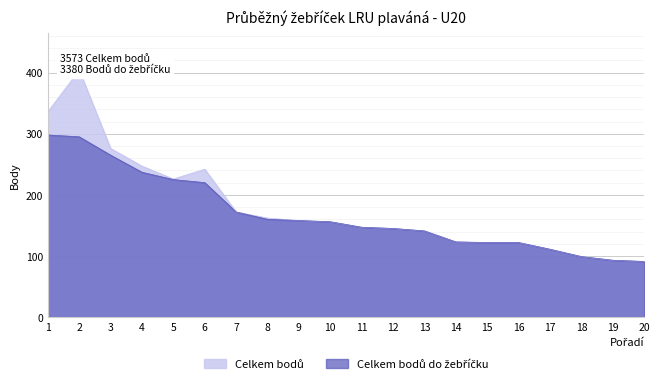

Reading left to right, transcribe all the data shown in this chart.

Celkem bodů: 336	404	276	247	226	242	172	162	158	156	147	145	141	123	122	122	111	99	93	91
Celkem bodů do žebříčku: 298	295	265	237	225	220	172	160	158	156	147	145	141	123	122	122	111	99	93	91